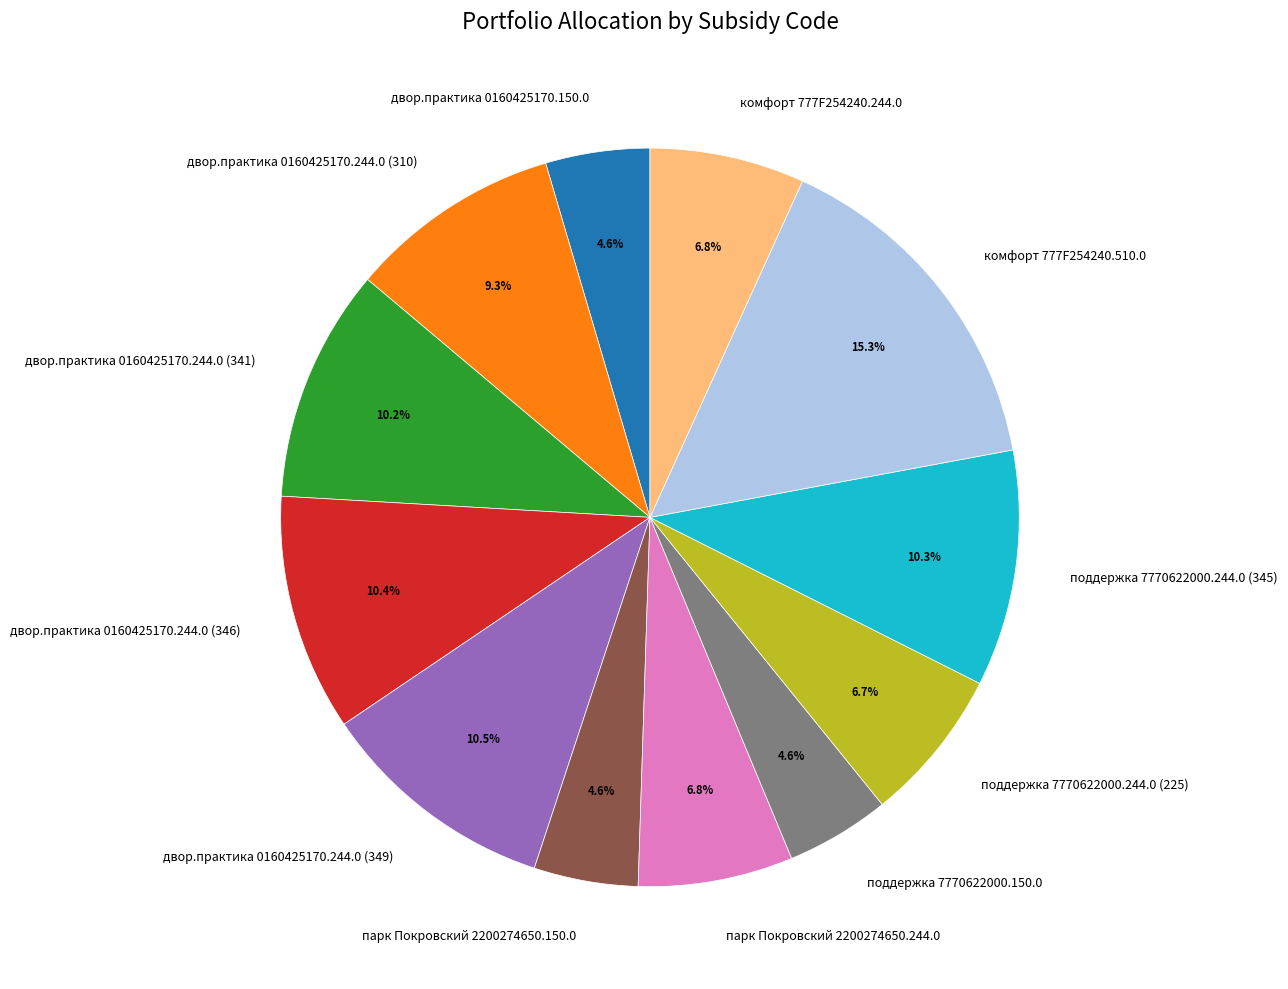

What portion of the pie excludes поддержка 7770622000.150.0?

95.4%